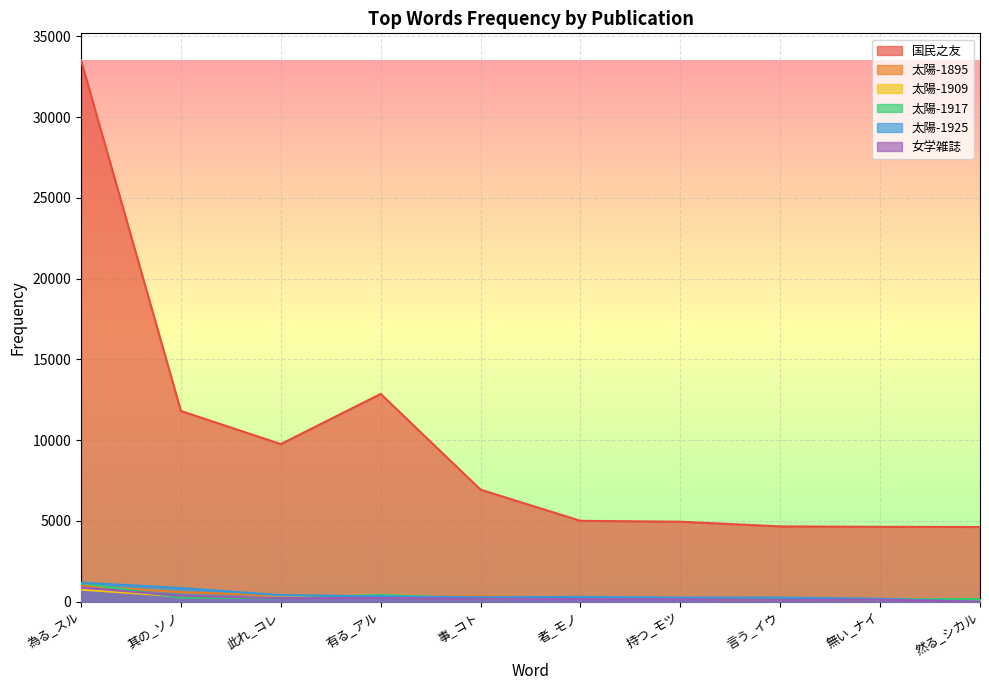

List the series in order of their peak value, highest first.

国民之友, 太陽-1925, 太陽-1917, 太陽-1895, 女学雑誌, 太陽-1909